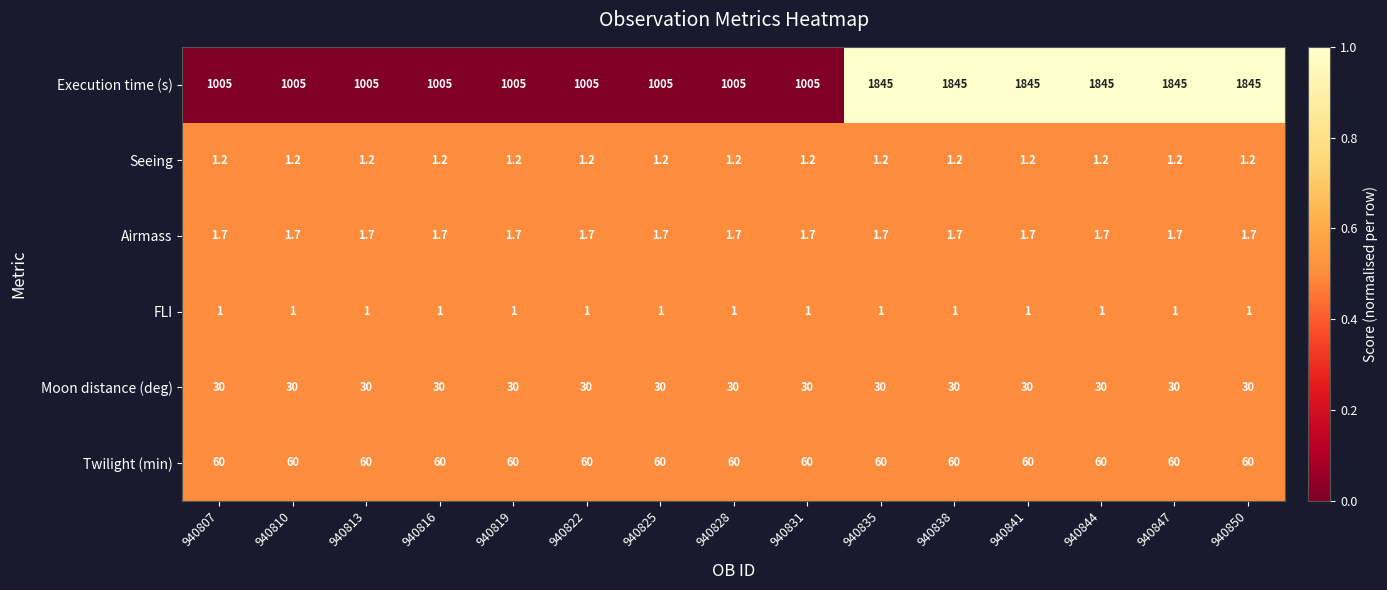

What is the highest value of the Twilight (min) series?

60.0